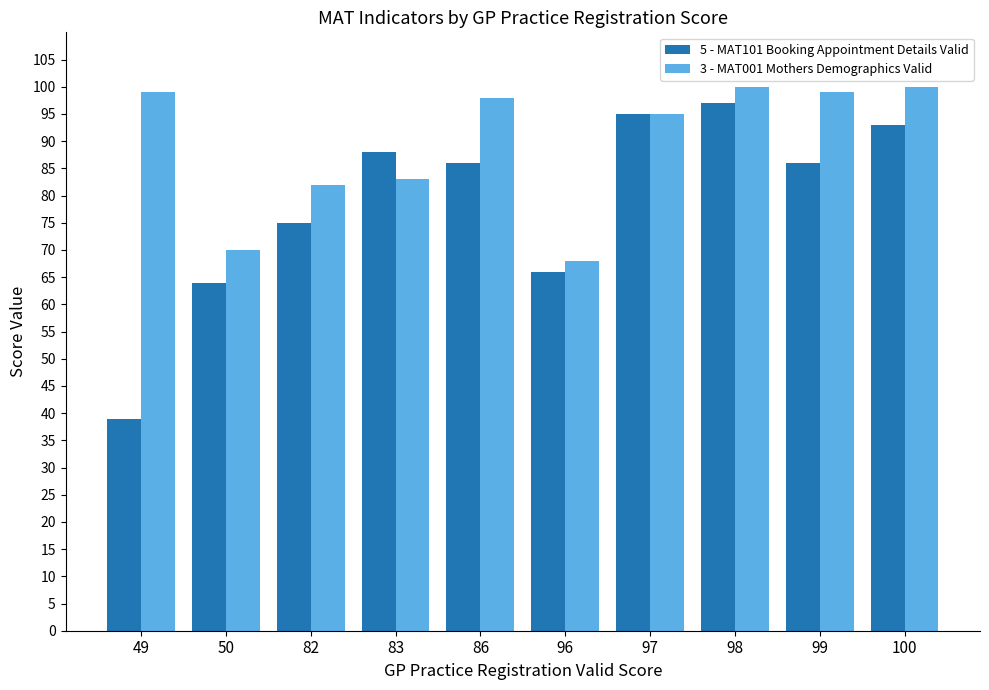

What is the minimum value shown in the chart?

39